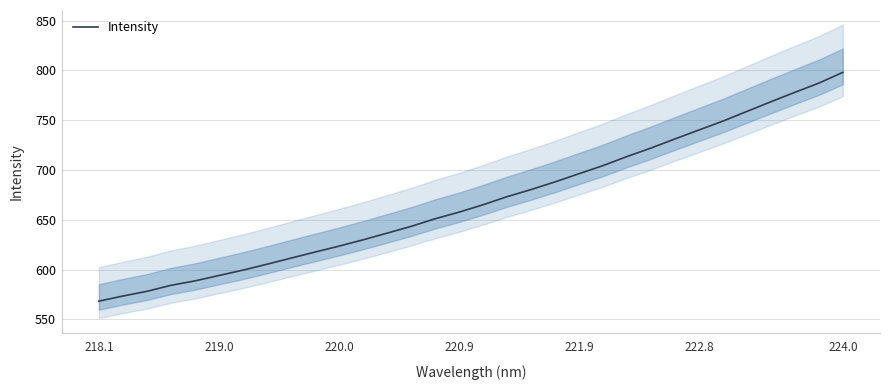

How many categories are shown in the chart?

32